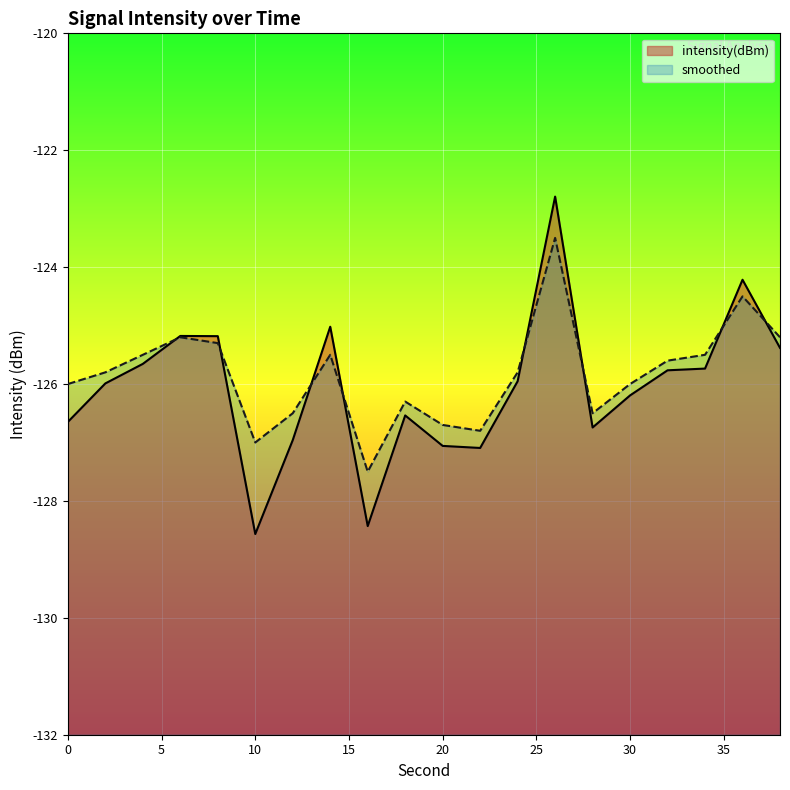

What is the minimum value for smoothed?

-127.5